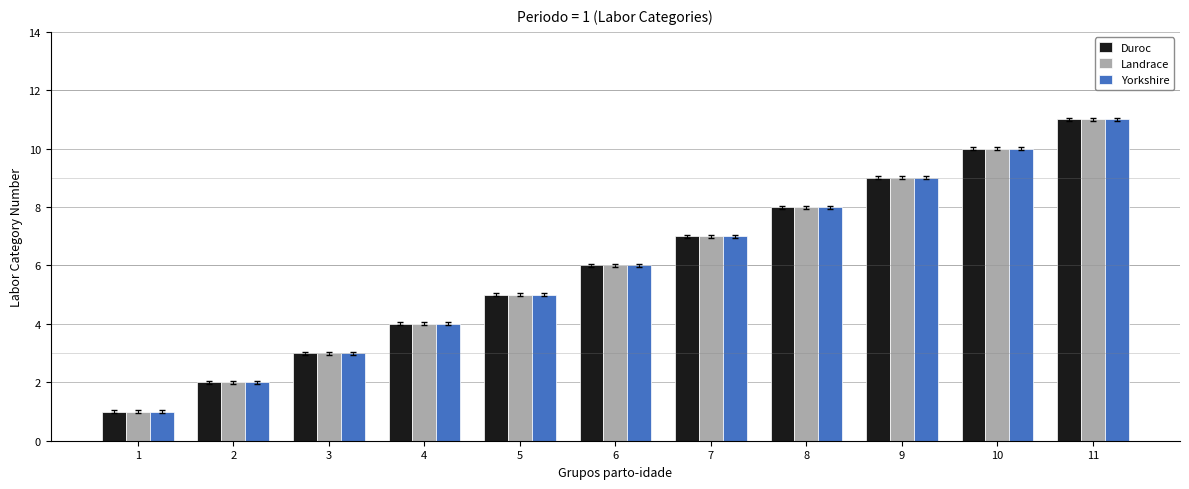

At which category is the sum across all series the highest?

11